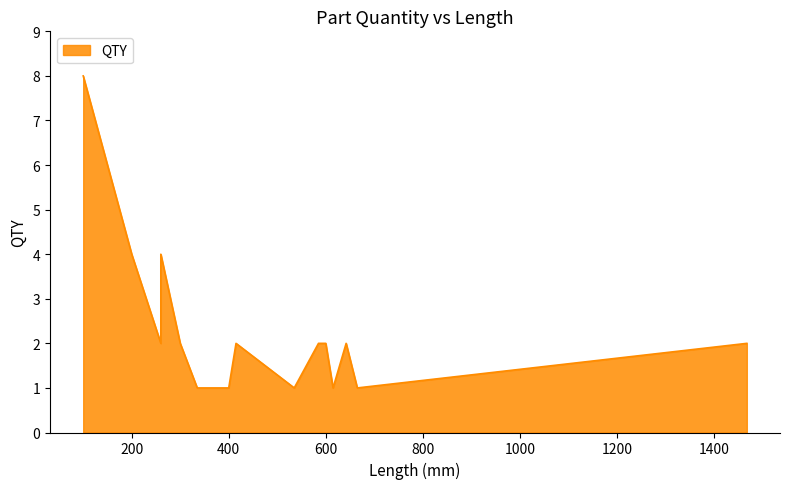

Where is the data nearest to the value 4?

TC5
260